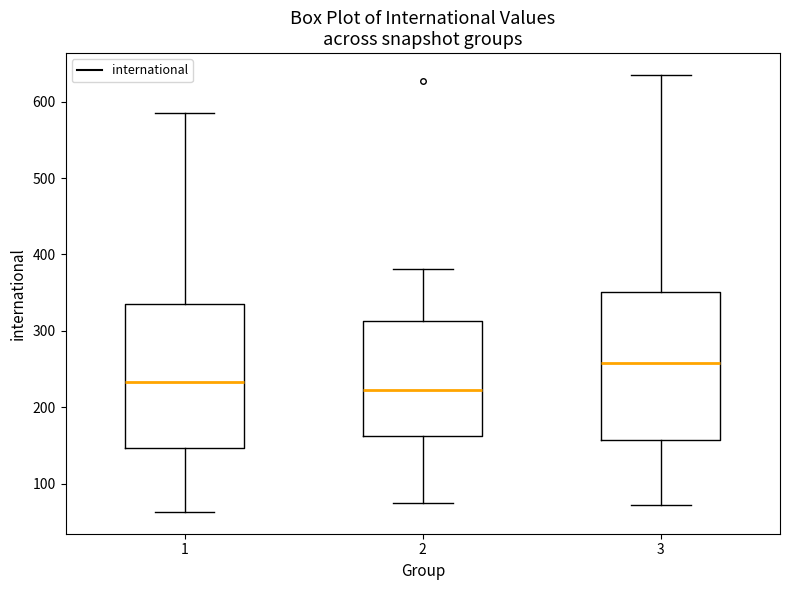

Where is the lower edge of the box at x = 2 on the y-axis? The values are not printed on the chart, so give them approximately, as read against the axis.

160